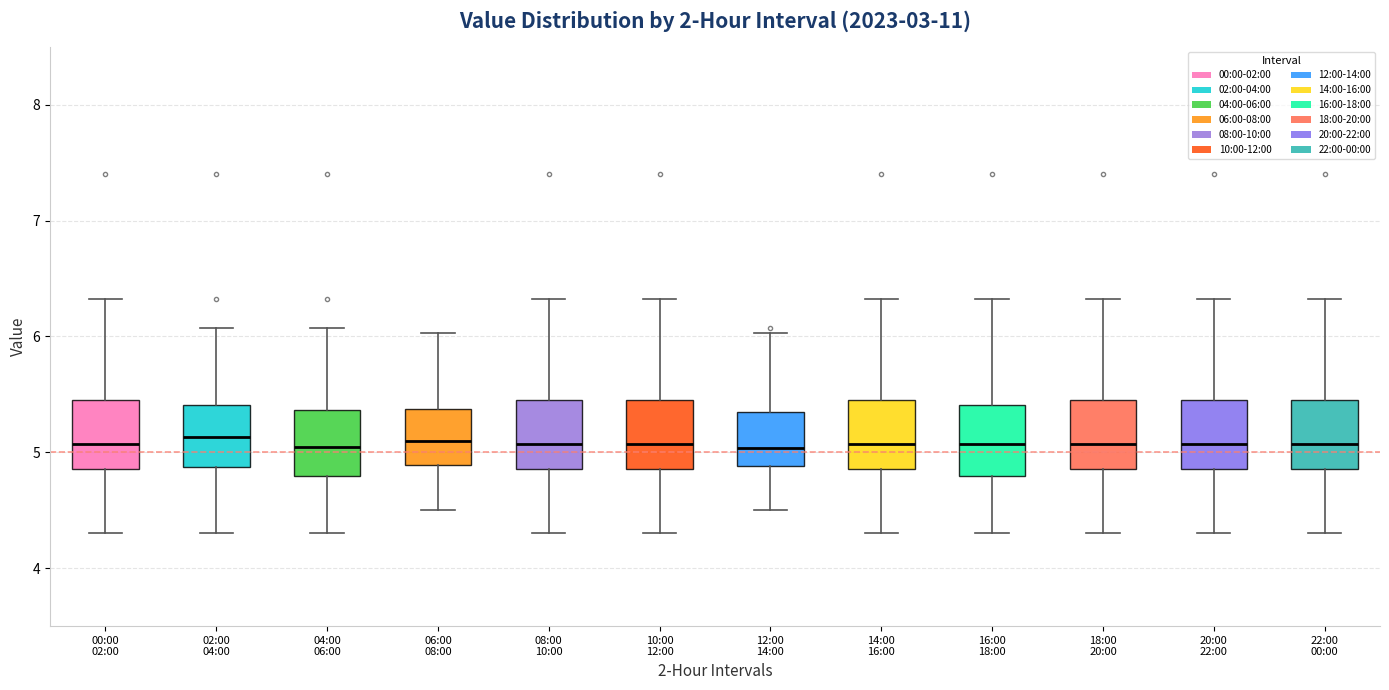

Reading left to right, transcribe this box plot: for each box, give where its median line is, the range the box spans, and where its two whiskers end, as read against the y-axis. The values are not printed on the chart, so give them approximately, as read against the axis.

00:00 02:00: median 5.1, box 4.9 to 5.5, whiskers 4.3 to 6.3
02:00 04:00: median 5.1, box 4.9 to 5.4, whiskers 4.3 to 6.1
04:00 06:00: median 5.1, box 4.8 to 5.4, whiskers 4.3 to 6.1
06:00 08:00: median 5.1, box 4.9 to 5.4, whiskers 4.5 to 6.0
08:00 10:00: median 5.1, box 4.9 to 5.5, whiskers 4.3 to 6.3
10:00 12:00: median 5.1, box 4.9 to 5.5, whiskers 4.3 to 6.3
12:00 14:00: median 5.0, box 4.9 to 5.4, whiskers 4.5 to 6.0
14:00 16:00: median 5.1, box 4.9 to 5.5, whiskers 4.3 to 6.3
16:00 18:00: median 5.1, box 4.8 to 5.4, whiskers 4.3 to 6.3
18:00 20:00: median 5.1, box 4.9 to 5.5, whiskers 4.3 to 6.3
20:00 22:00: median 5.1, box 4.9 to 5.5, whiskers 4.3 to 6.3
22:00 00:00: median 5.1, box 4.9 to 5.5, whiskers 4.3 to 6.3